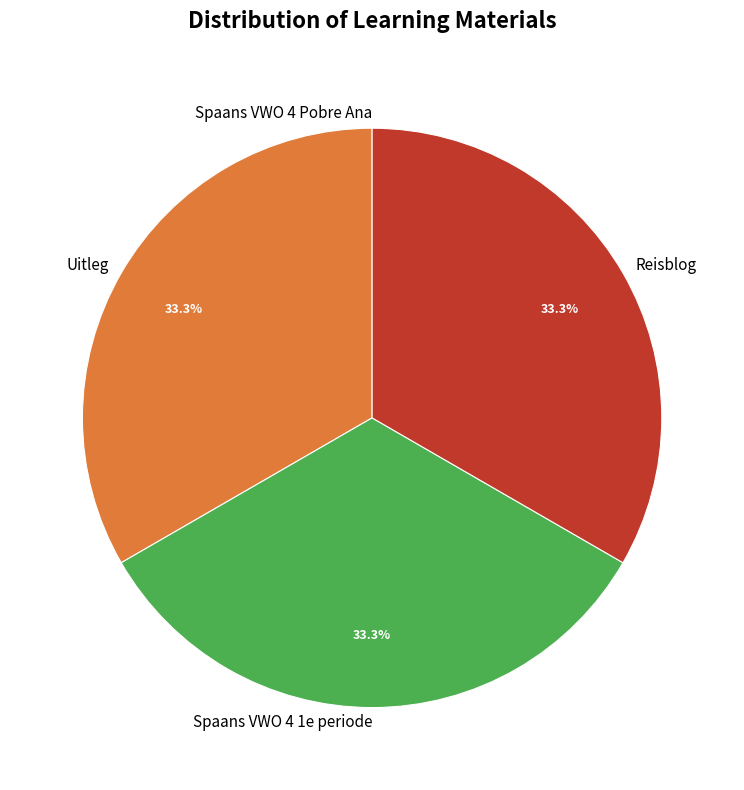

Does Uitleg account for over 50% of the chart?

No